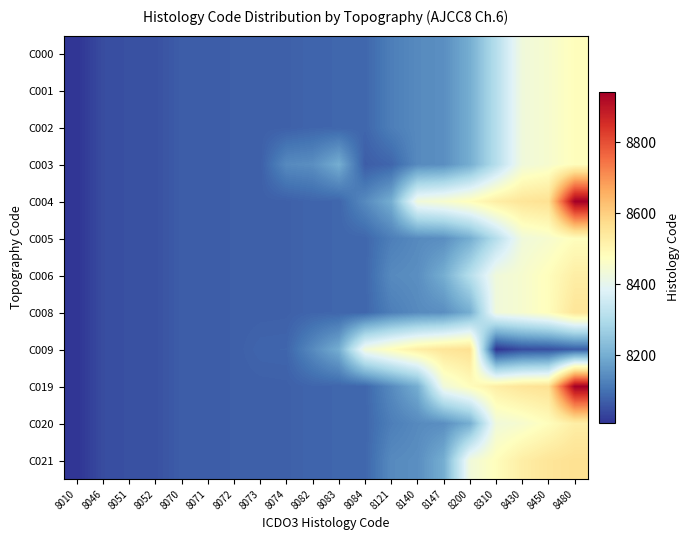

At 8052, list the series in order from largest to smallest.

C000, C001, C002, C003, C004, C005, C006, C008, C009, C019, C020, C021